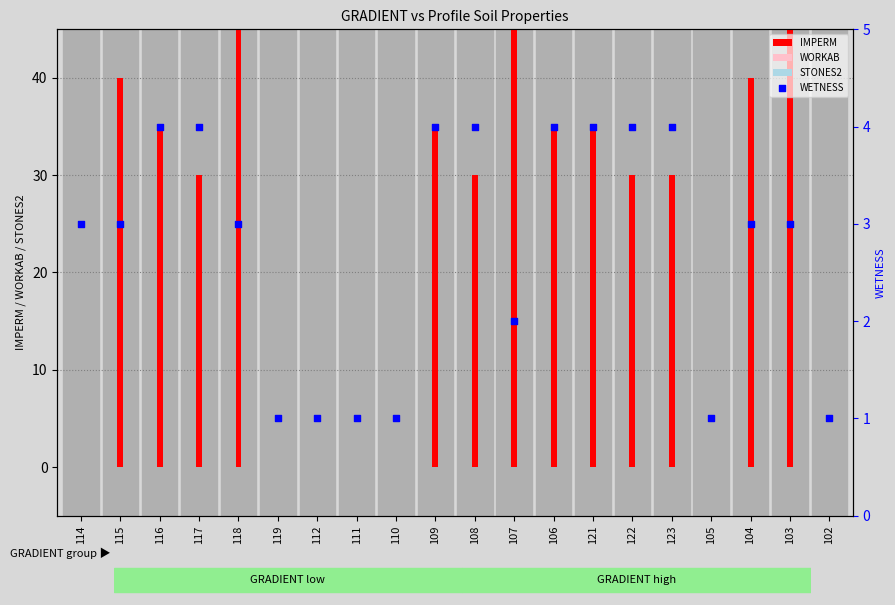

What is the total value across all series at 122?

34